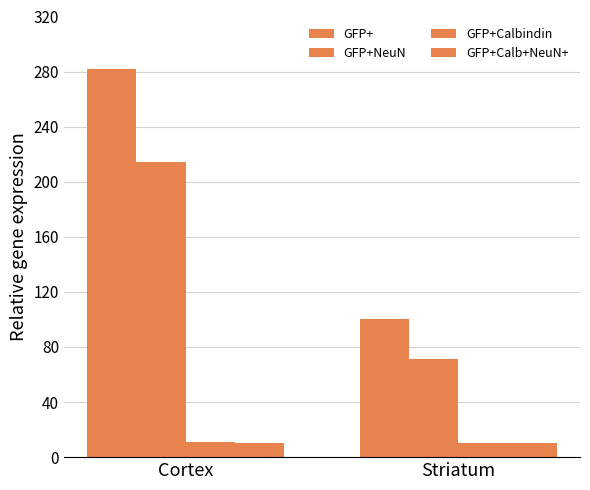

Which series changed the most between Cortex and Striatum?

GFP+